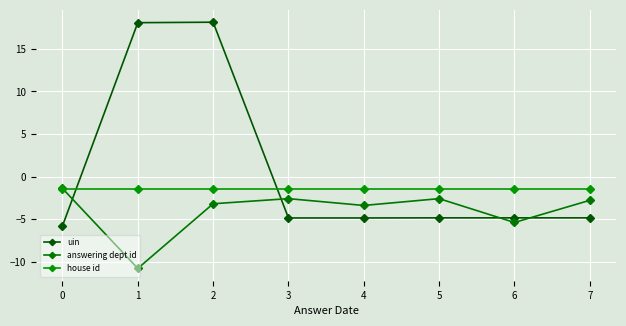

The value of answering dept id at 4 is -4.6. True or false?

False